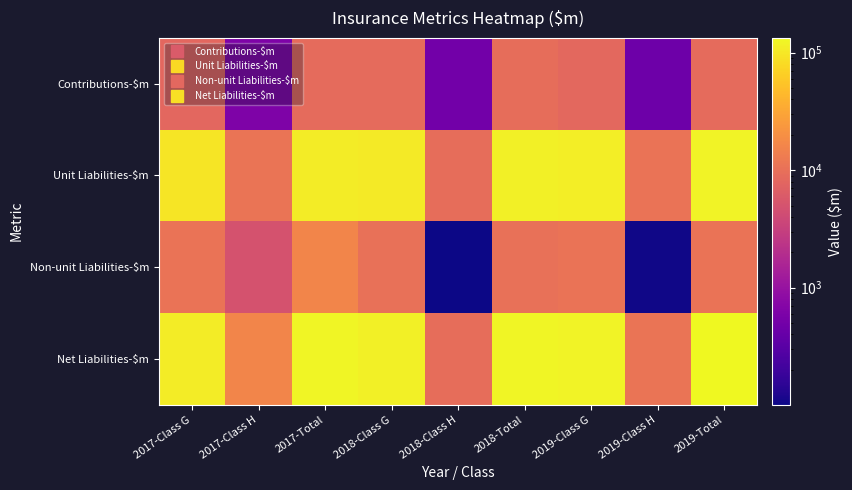

What is the minimum value shown in the chart?

101.1